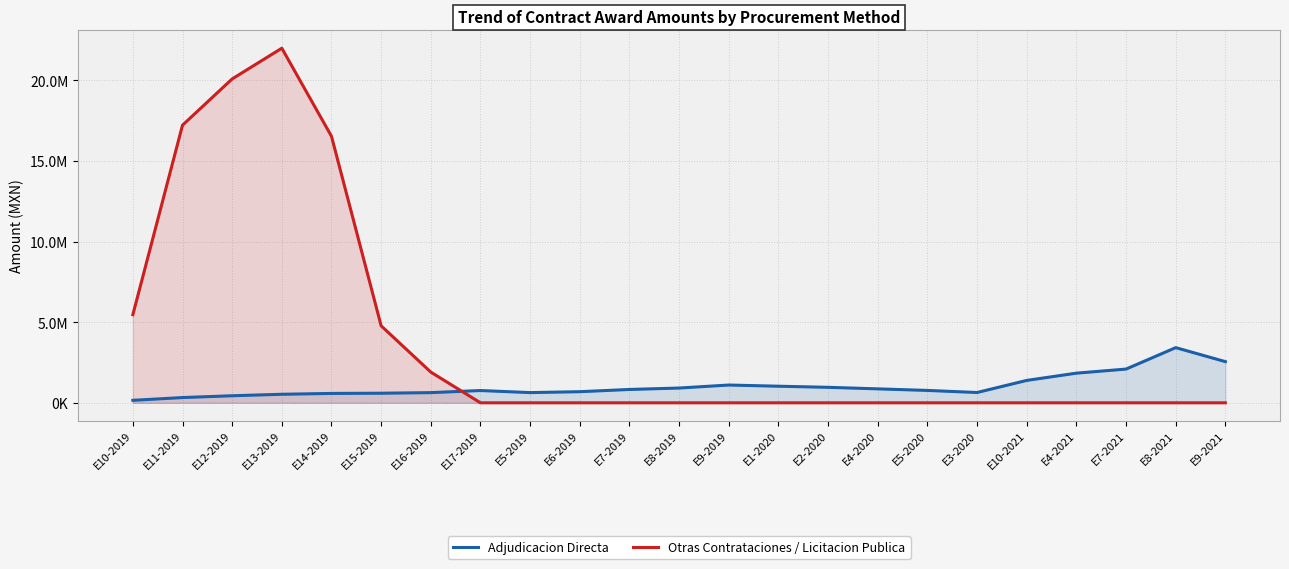

What is the maximum value shown in the chart?

22002202.2